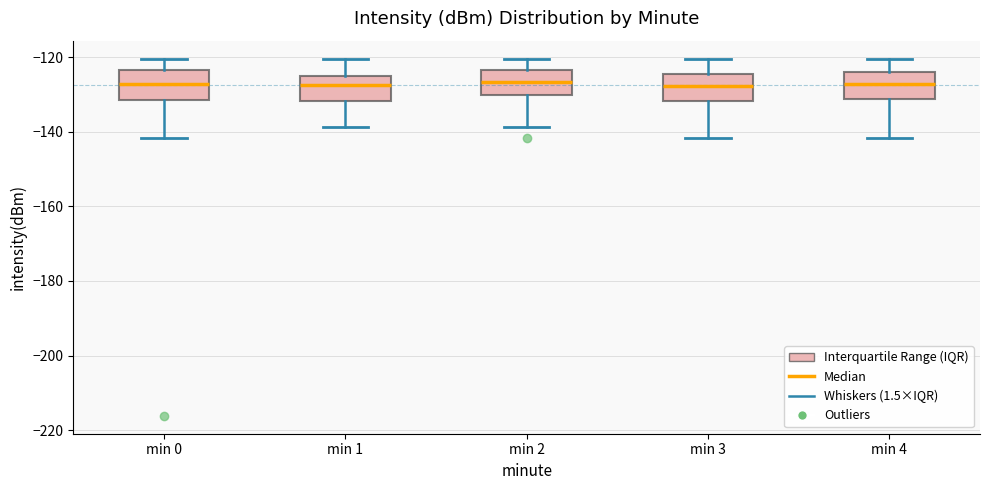

Reading left to right, read every box against the y-axis: the position of its median line, the range the box covers, and the ends of its whiskers. The values are not printed on the chart, so give them approximately, as read against the axis.

min 0: median -128, box -132 to -124, whiskers -142 to -120
min 1: median -128, box -132 to -126, whiskers -138 to -120
min 2: median -126, box -130 to -124, whiskers -138 to -120
min 3: median -128, box -132 to -124, whiskers -142 to -120
min 4: median -128, box -132 to -124, whiskers -142 to -120